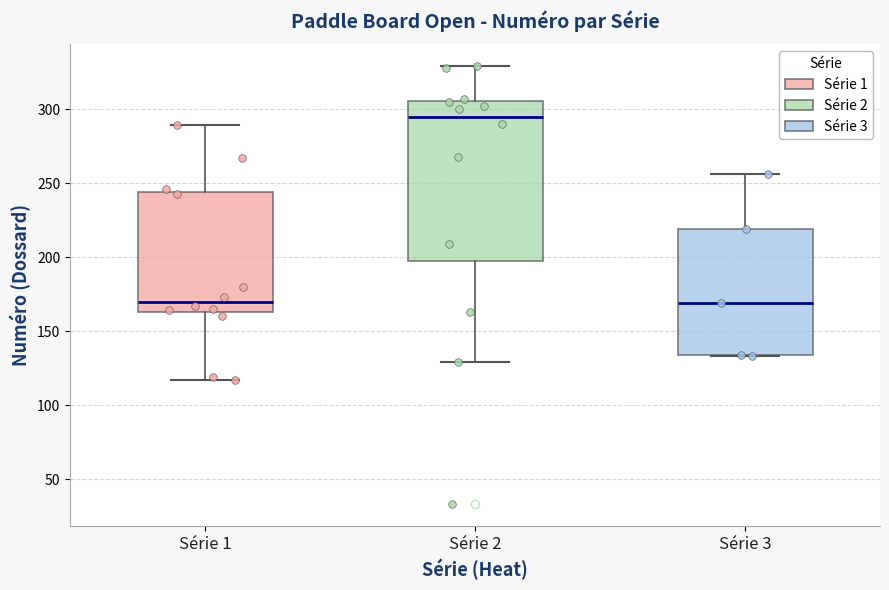

Reading left to right, read every box against the y-axis: the position of its median line, the range the box covers, and the ends of its whiskers. The values are not printed on the chart, so give them approximately, as read against the axis.

Série 1: median 170, box 165 to 245, whiskers 115 to 290
Série 2: median 295, box 200 to 305, whiskers 130 to 330
Série 3: median 170, box 135 to 220, whiskers 135 to 255